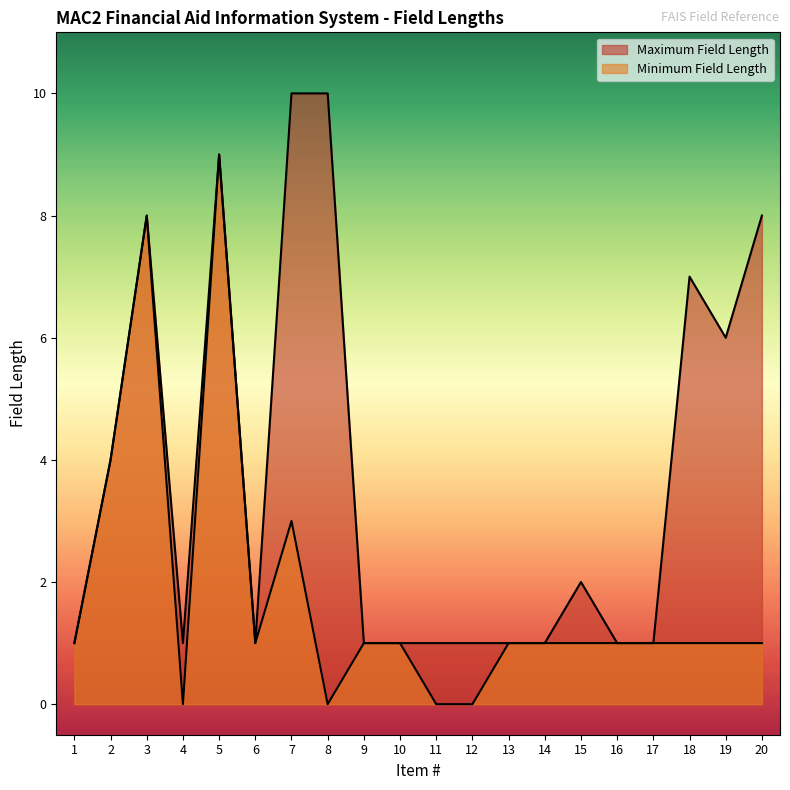

At which label does Minimum Field Length first exceed 1?

2